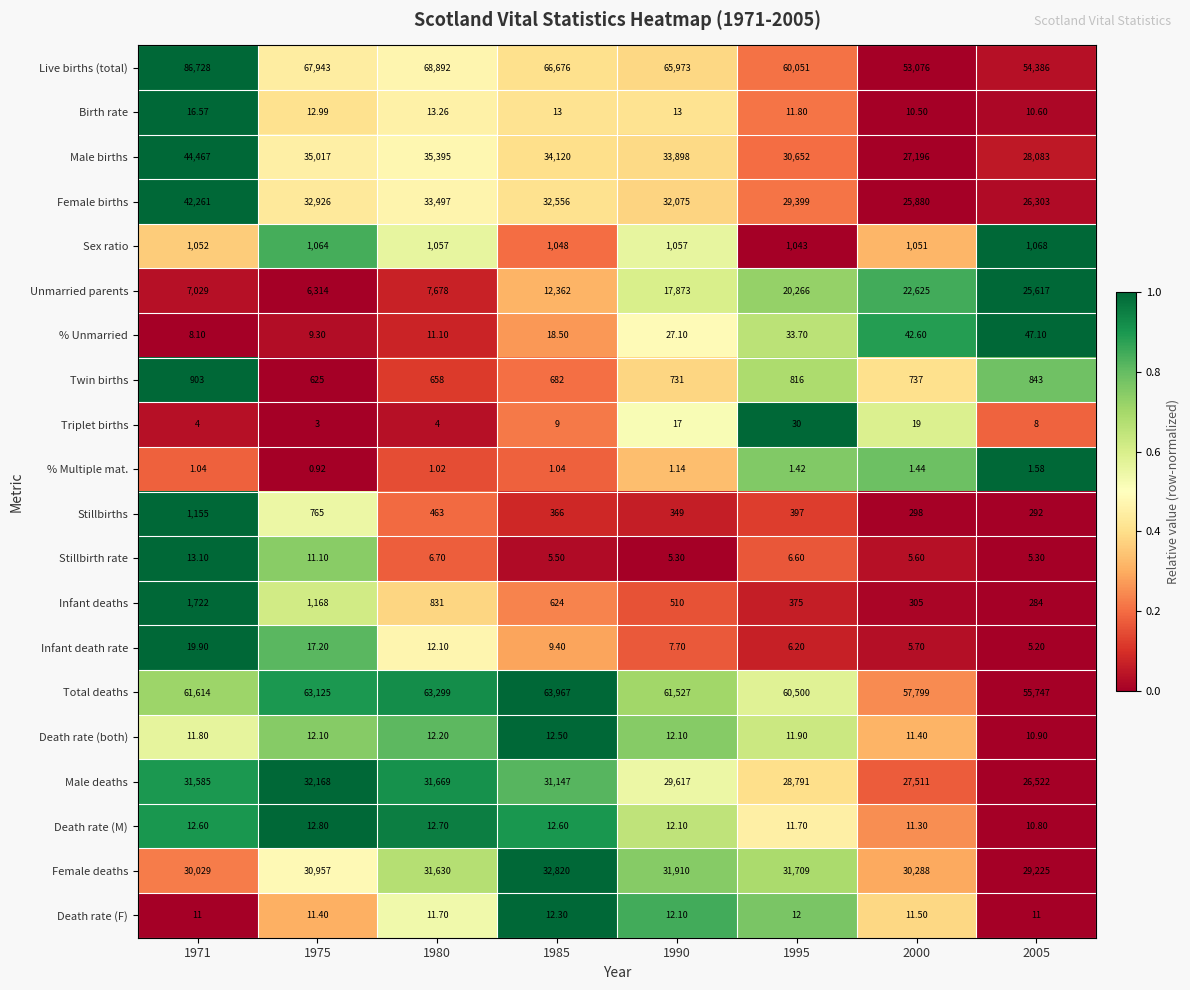

At 2005, list the series in order from smallest to largest.

% Multiple mat., Infant death rate, Stillbirth rate, Triplet births, Birth rate, Death rate (M), Death rate (both), Death rate (F), % Unmarried, Infant deaths, Stillbirths, Twin births, Sex ratio, Unmarried parents, Female births, Male deaths, Male births, Female deaths, Live births (total), Total deaths